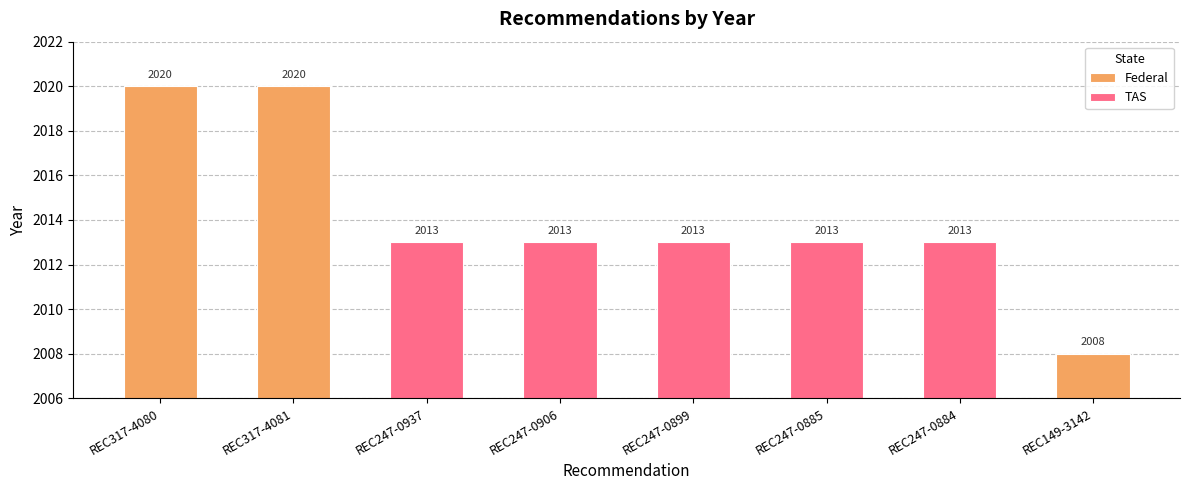

What position from the right is REC317-4081?

2